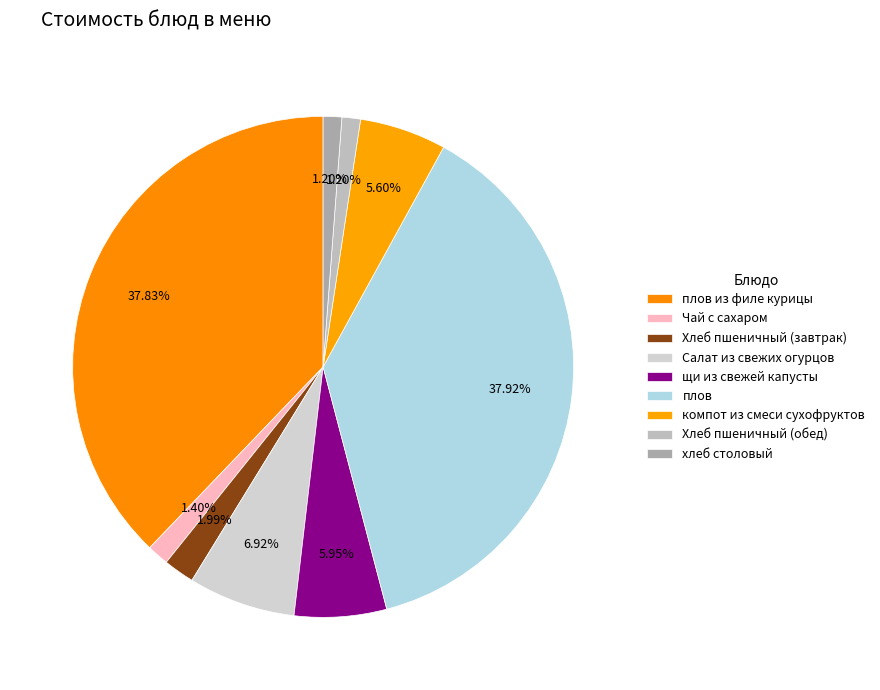

Is there any slice that represents more than half of the pie?

No